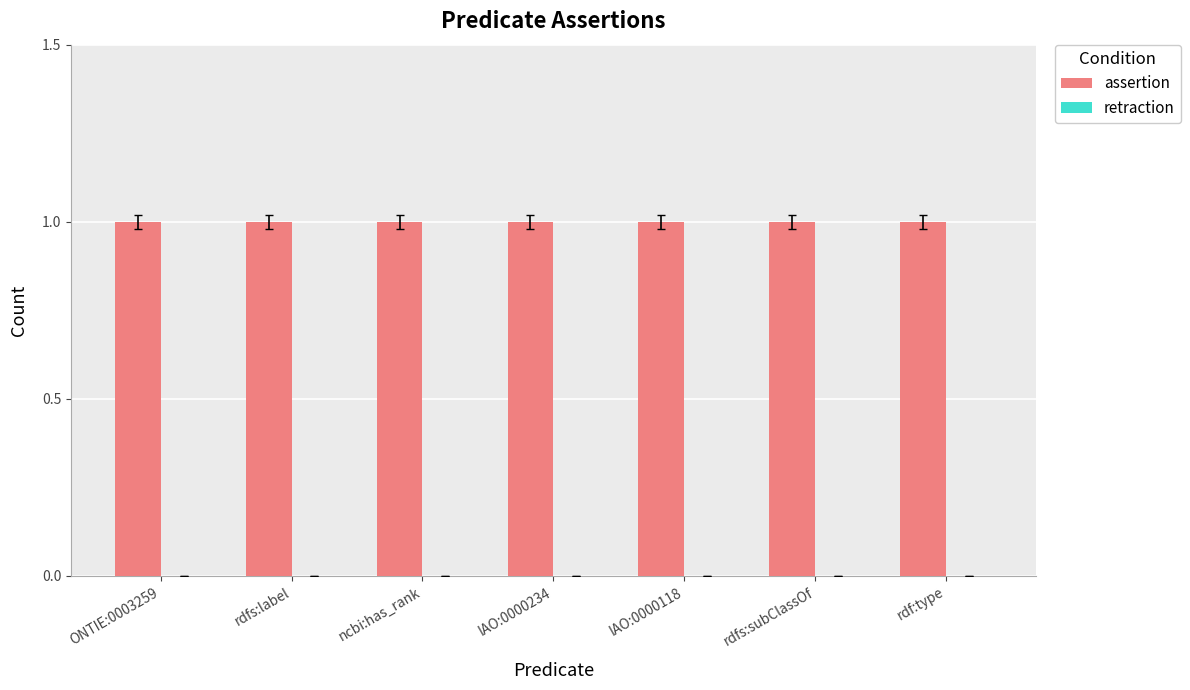

What is the label of the 6th bar from the left?

rdfs:subClassOf